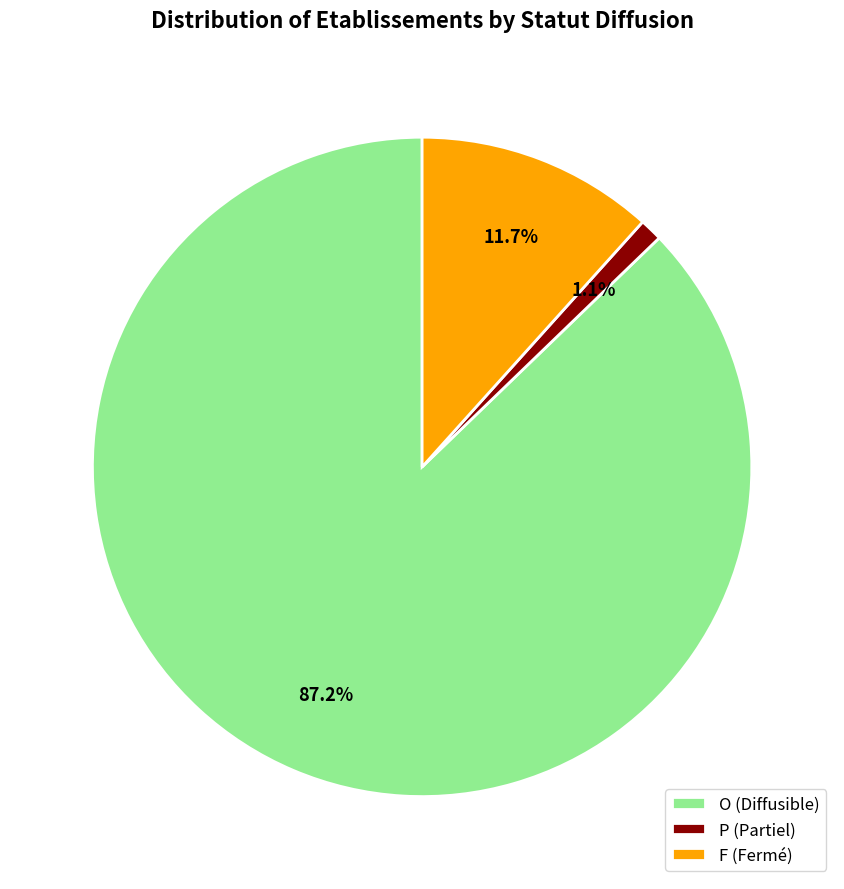

Which category has the smallest portion of the pie?

P